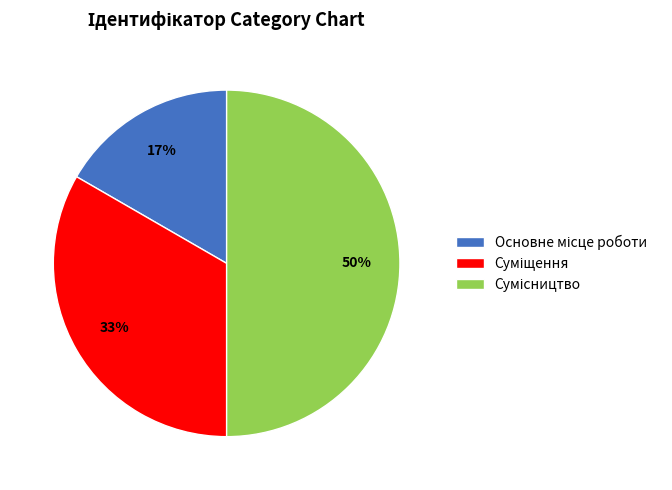

To the nearest percent, what is the average slice percentage?

33%